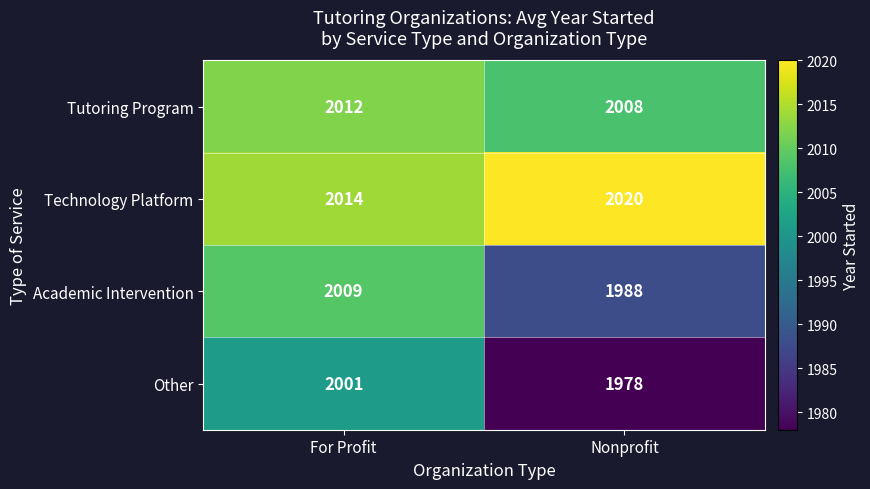

What is the difference between the Technology Platform values at Nonprofit and For Profit?

6